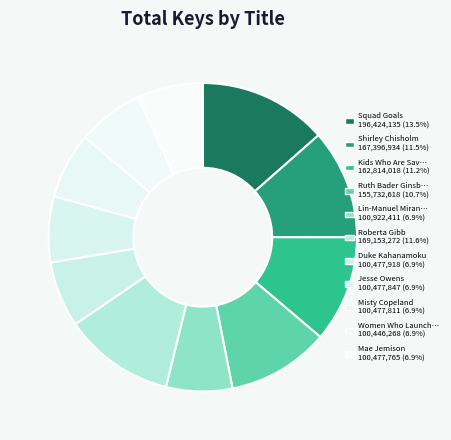

What is the largest slice in the pie chart?

Squad Goals